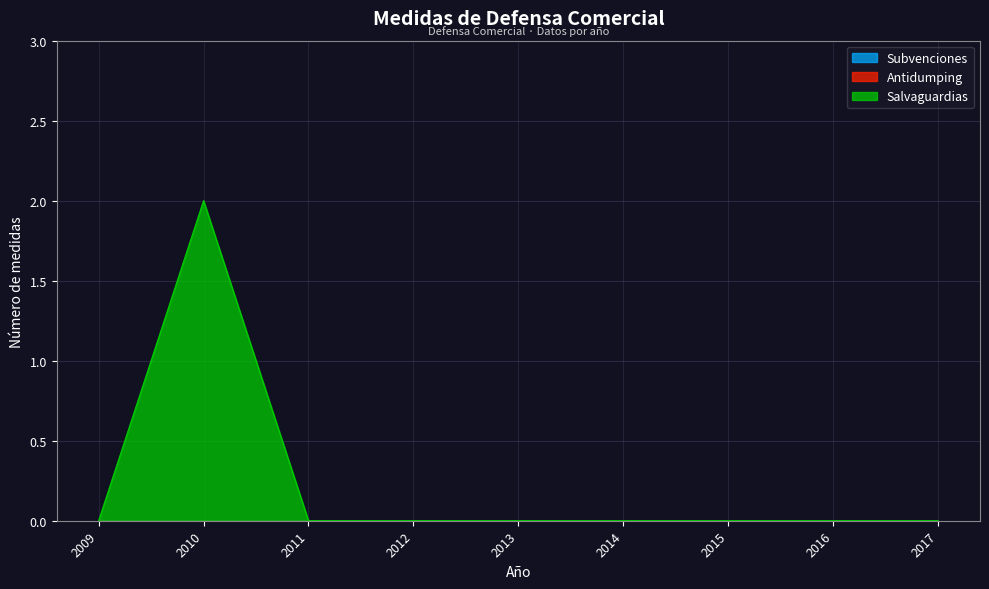

What are all the series names shown in the legend?

Salvaguardias, Antidumping, Subvenciones